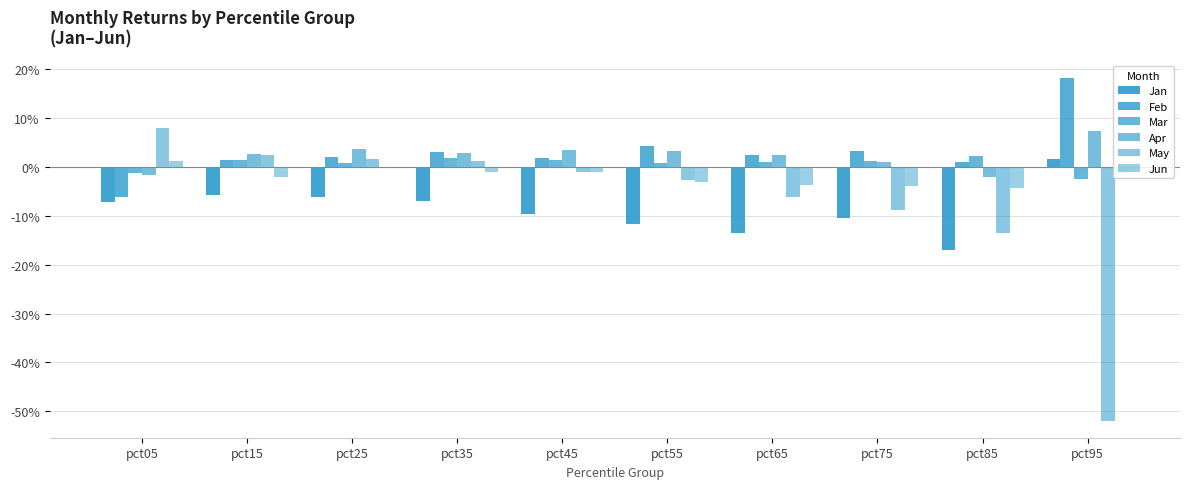

Does the chart contain stacked bars?

No